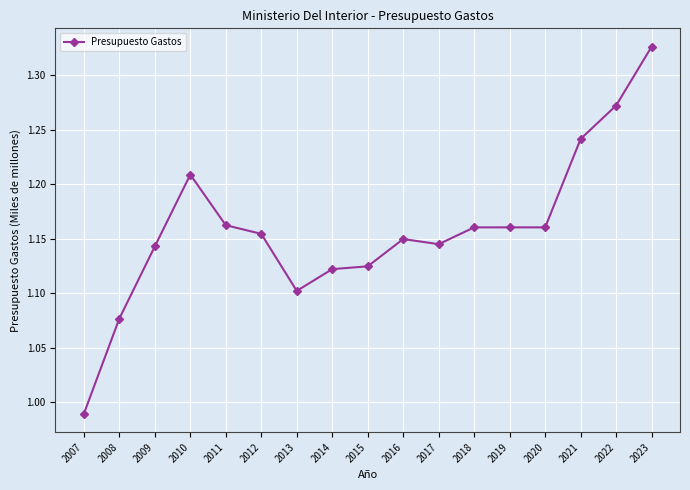

Which label corresponds to the largest value in the chart?

2023